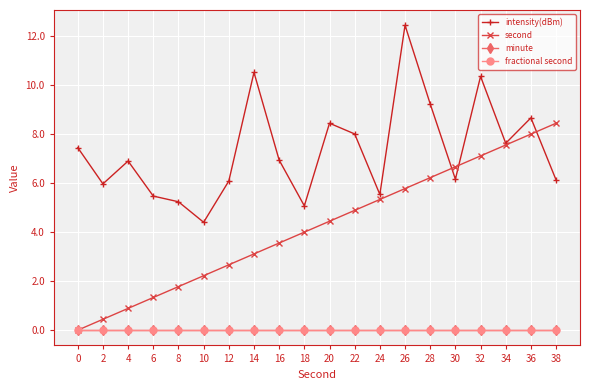

Reading left to right, what are all the values shown in this chart?

intensity(dBm): 7.4	6.0	6.9	5.5	5.2	4.4	6.1	10.5	6.9	5.1	8.4	8.0	5.5	12.4	9.2	6.2	10.4	7.6	8.7	6.1
second: 0.0	0.4	0.9	1.3	1.8	2.2	2.7	3.1	3.6	4.0	4.4	4.9	5.3	5.8	6.2	6.7	7.1	7.6	8.0	8.4
minute: 0.0	0.0	0.0	0.0	0.0	0.0	0.0	0.0	0.0	0.0	0.0	0.0	0.0	0.0	0.0	0.0	0.0	0.0	0.0	0.0
fractional second: 0.0	0.0	0.0	0.0	0.0	0.0	0.0	0.0	0.0	0.0	0.0	0.0	0.0	0.0	0.0	0.0	0.0	0.0	0.0	0.0